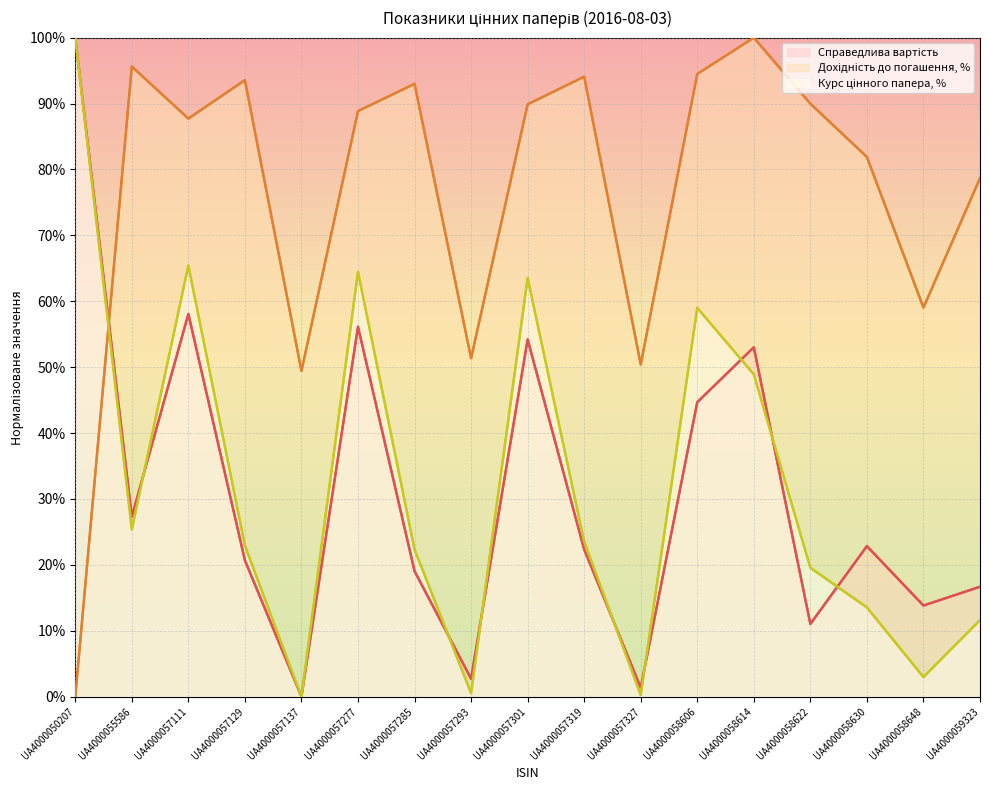

What is the average value of the Справедлива вартість series?

30.8